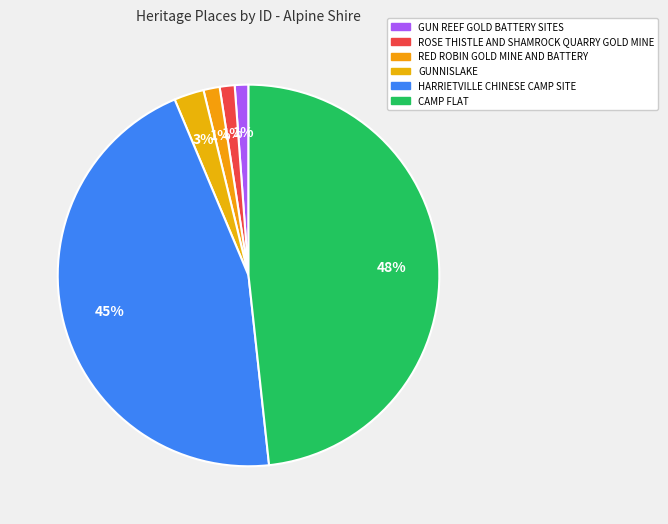

What is the change in value from GUN REEF GOLD BATTERY SITES to ROSE THISTLE AND SHAMROCK QUARRY GOLD MINE?

+463